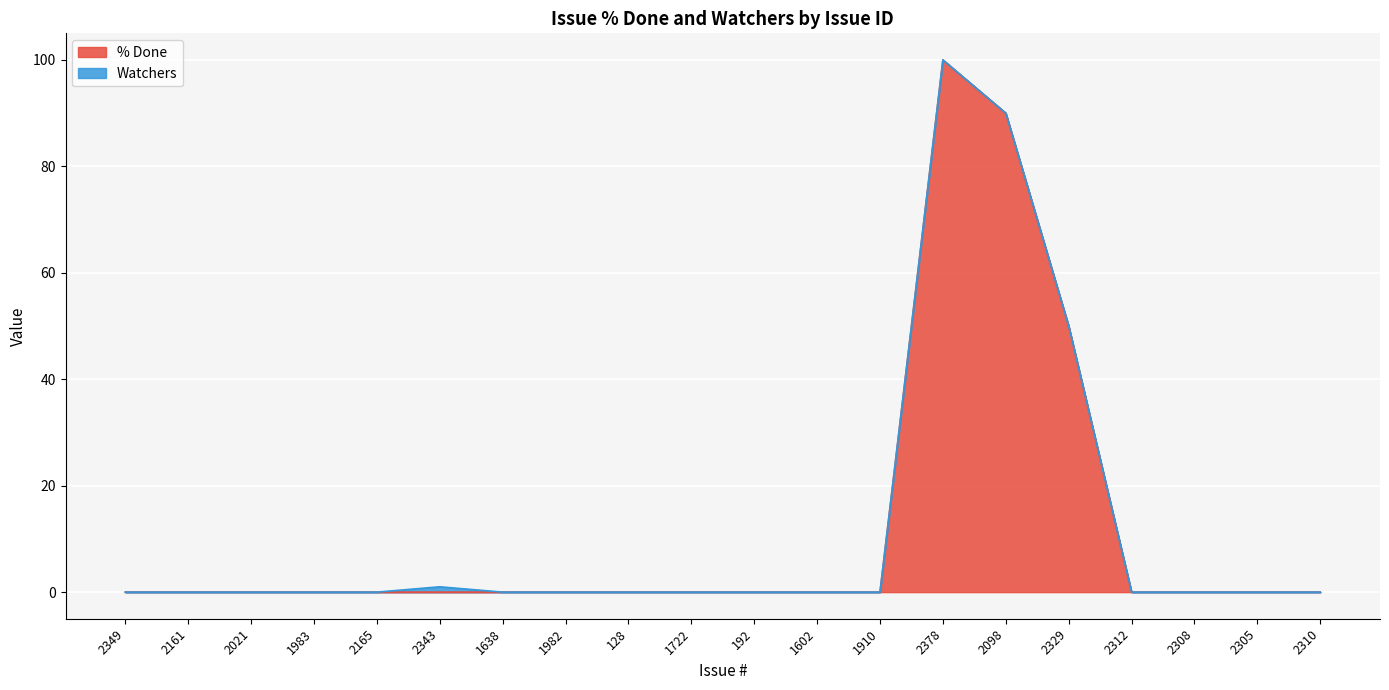

Reading left to right, list all the values displayed in this chart.

0	0	0	0	0	0	0	0	0	0	0	0	0	100	90	50	0	0	0	0